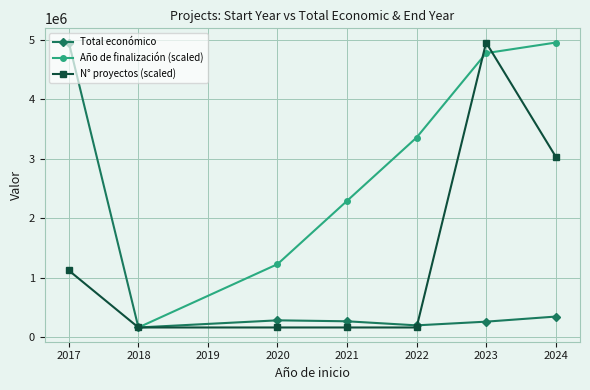

What is the minimum value for N° proyectos (scaled)?

164600.0